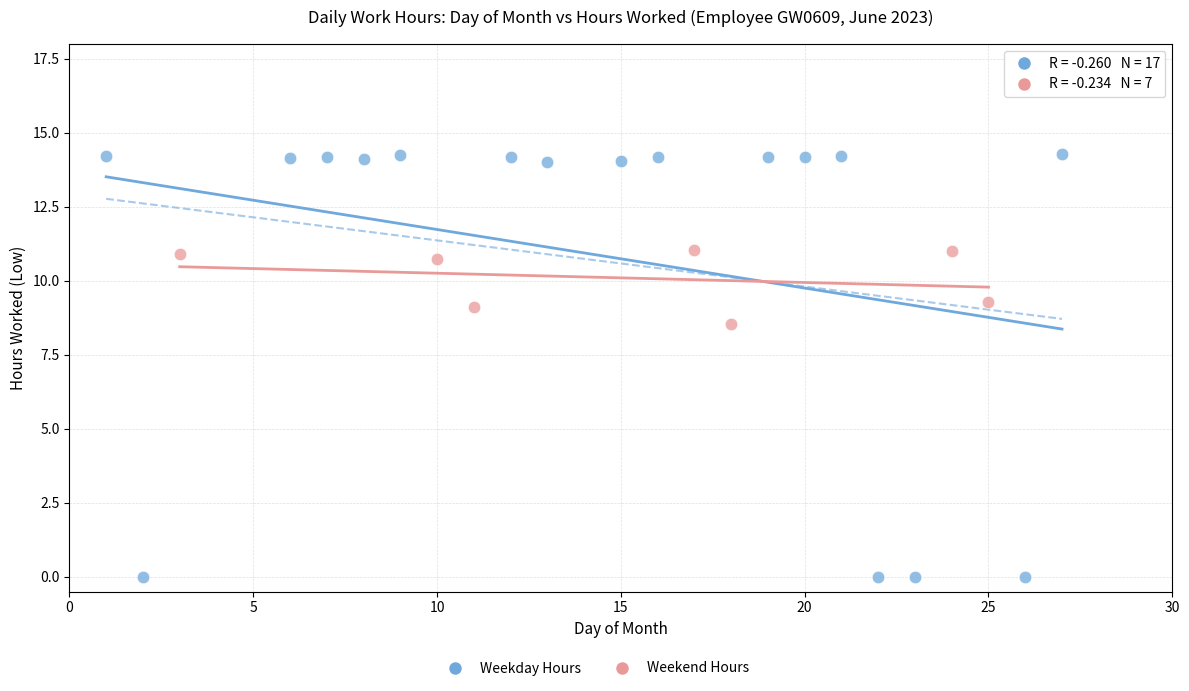

Which series has the widest spread of Y values?

Weekday Hours